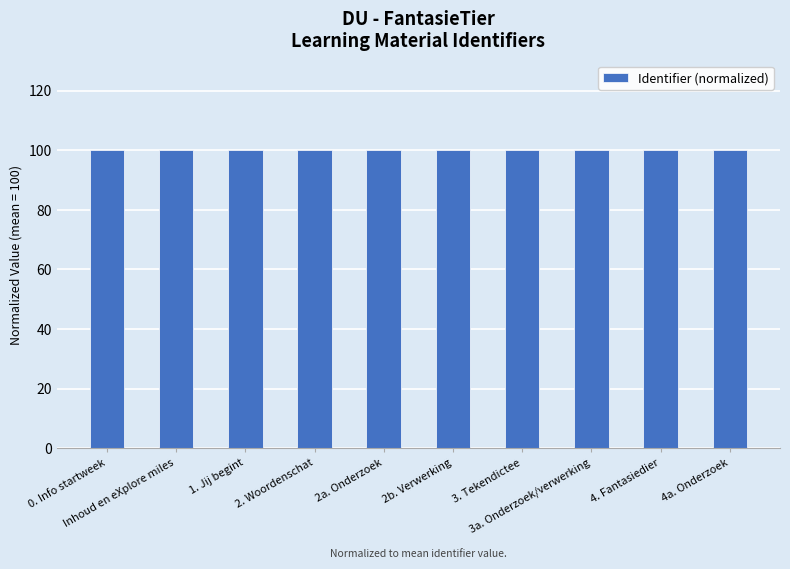

What is the value of the 2nd bar from the left?

100.0